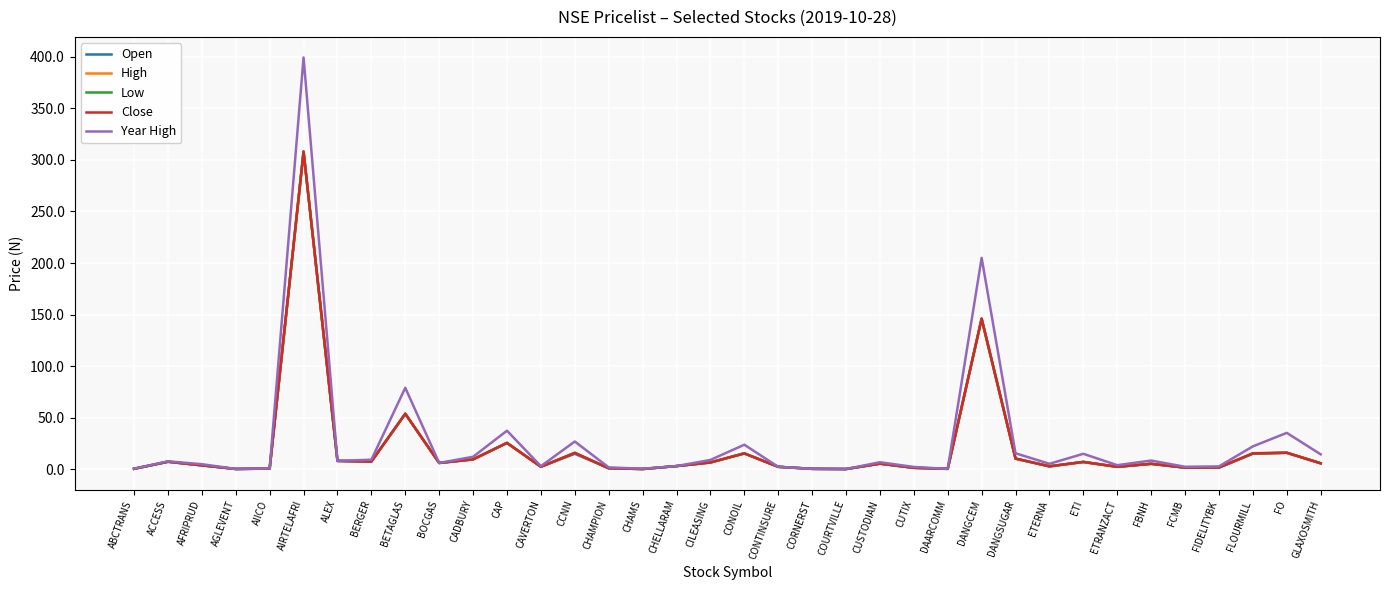

At which label is High closest to 154?

DANGCEM